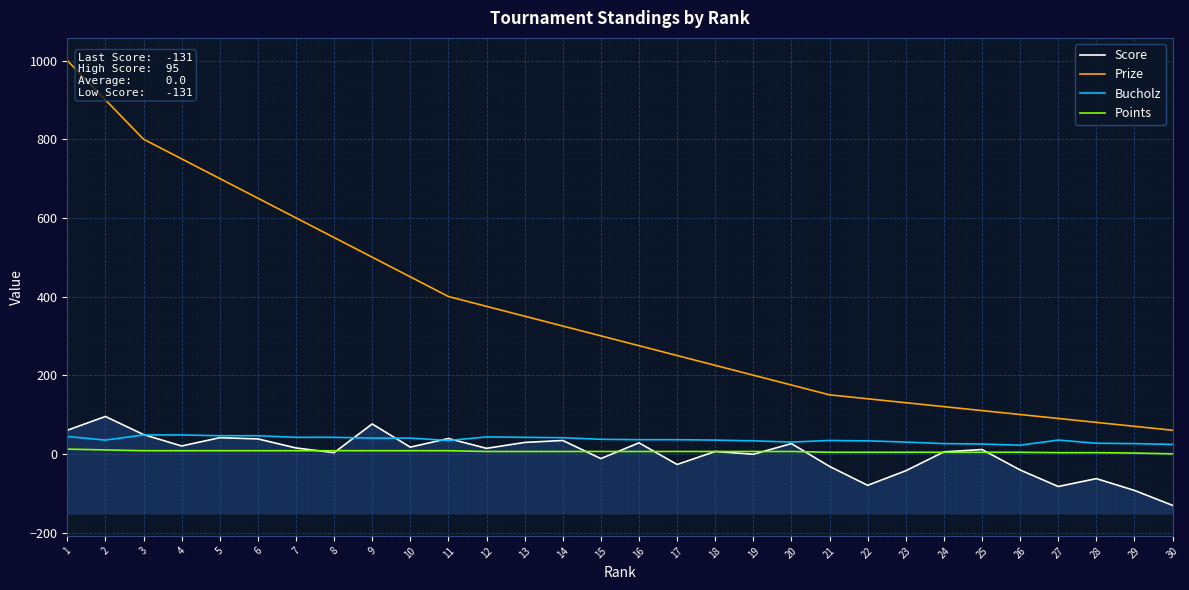

True or false: Score and Bucholz intersect in this chart.

True